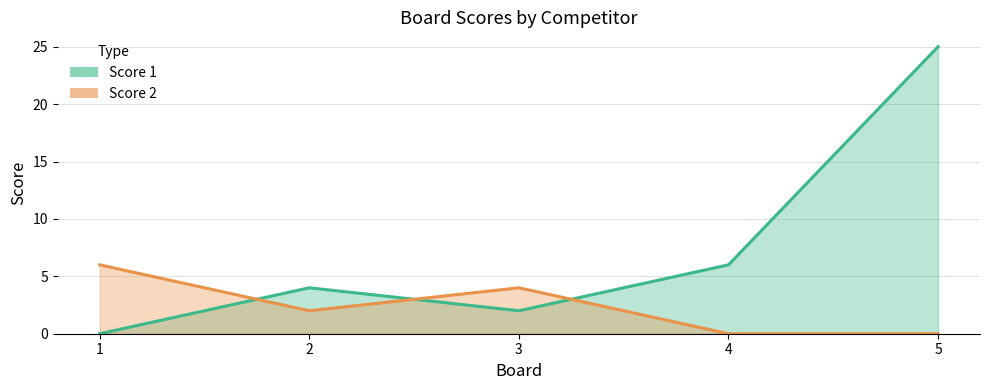

Which series has the largest range (max minus min)?

Score 1